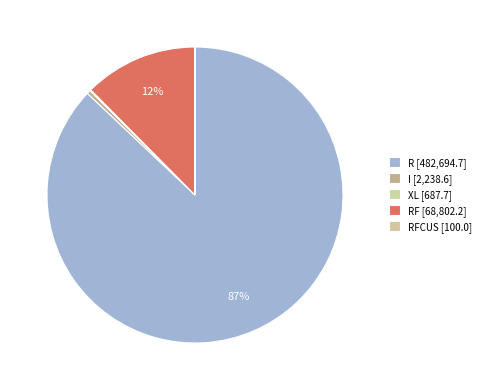

What is the largest slice in the pie chart?

R [482,694.7]